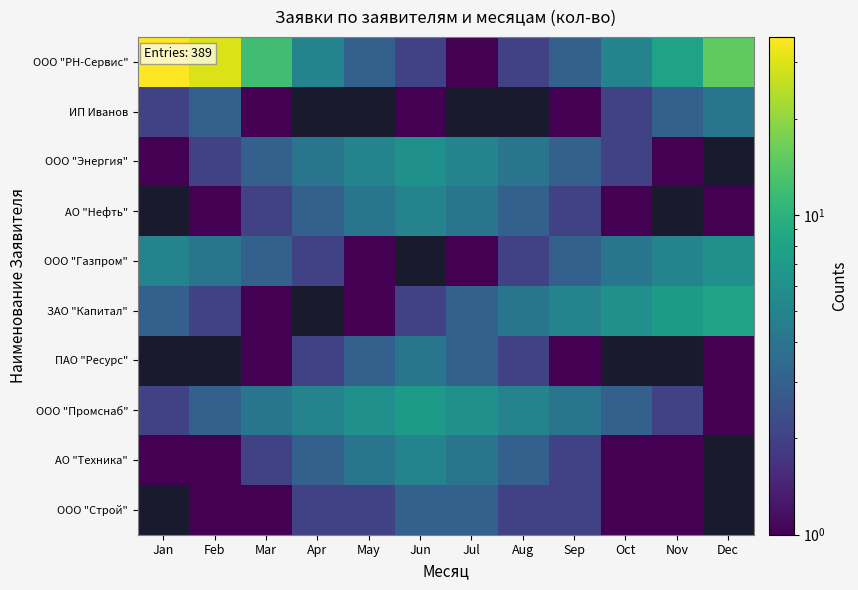

Between Apr and Sep, which is larger?

Apr